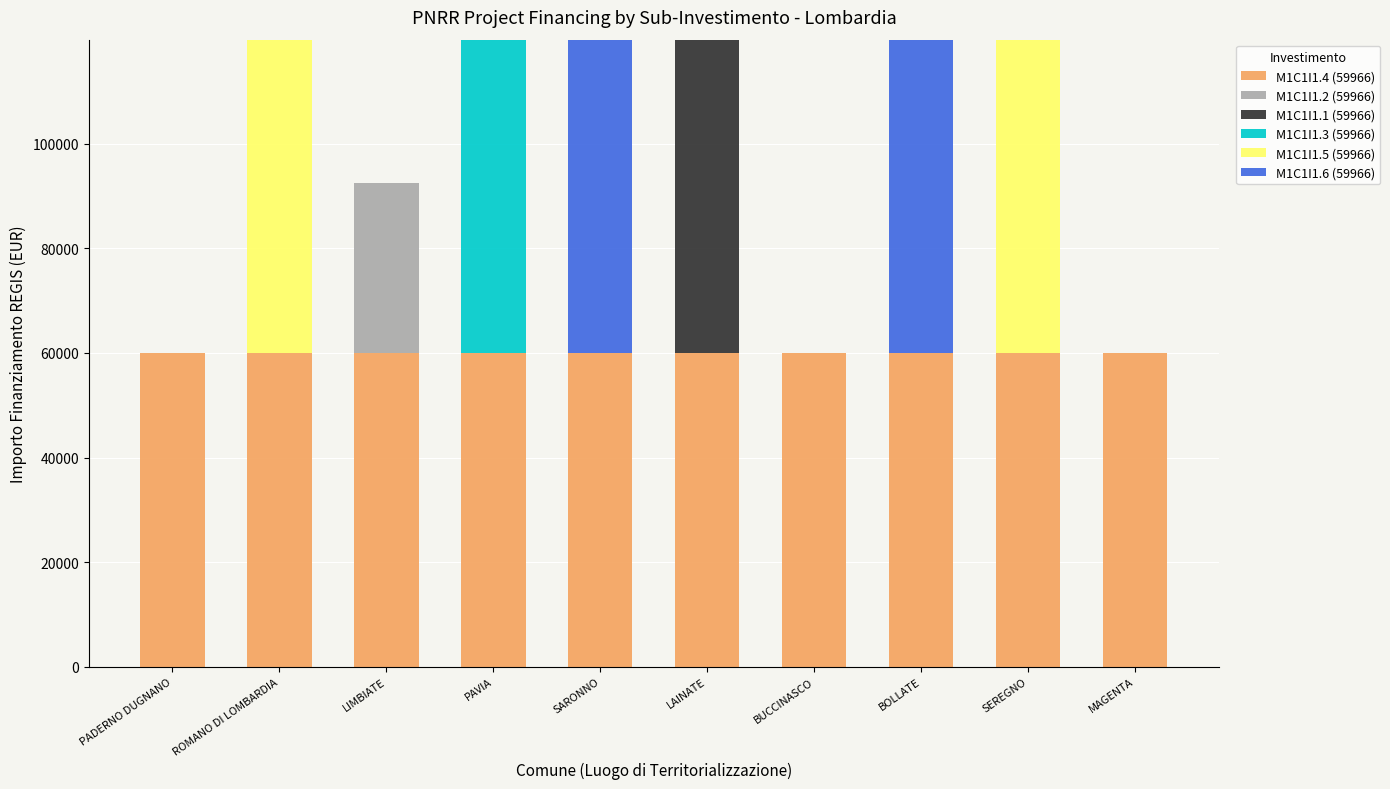

What is the total value across all series at LAINATE?

119932